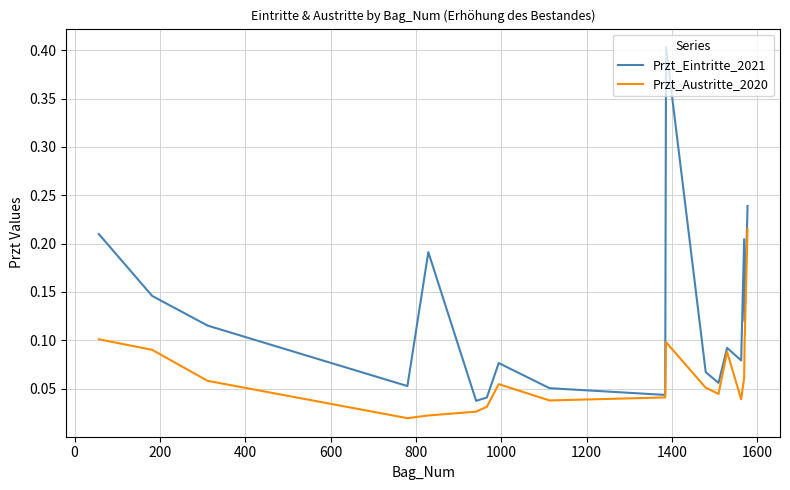

Count the Przt_Eintritte_2021 values in the range 0 to 1.

18